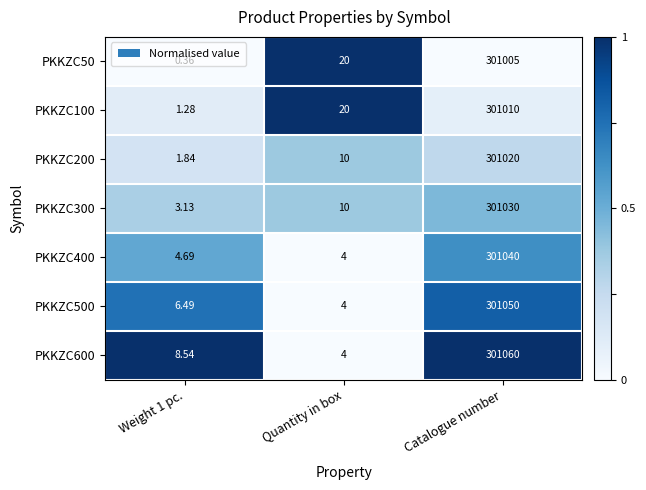

Which series has the largest total across all categories?

PKKZC600